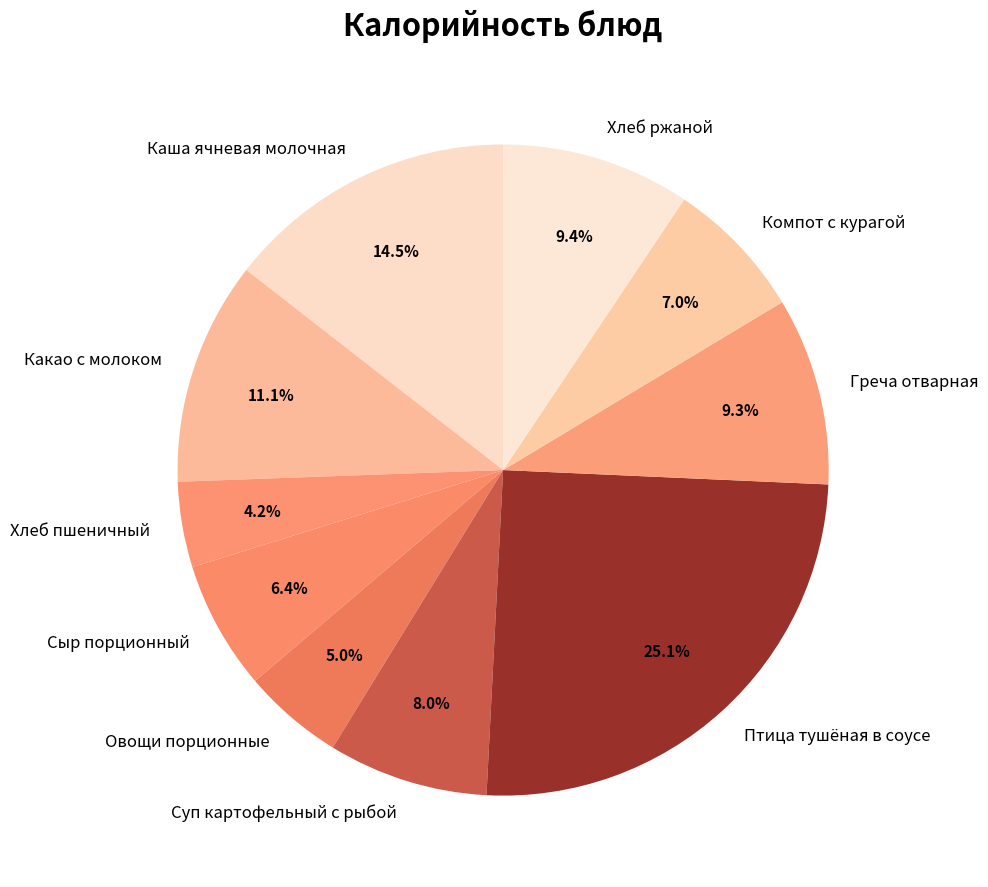

To the nearest percent, what portion does Сыр порционный represent?

6%